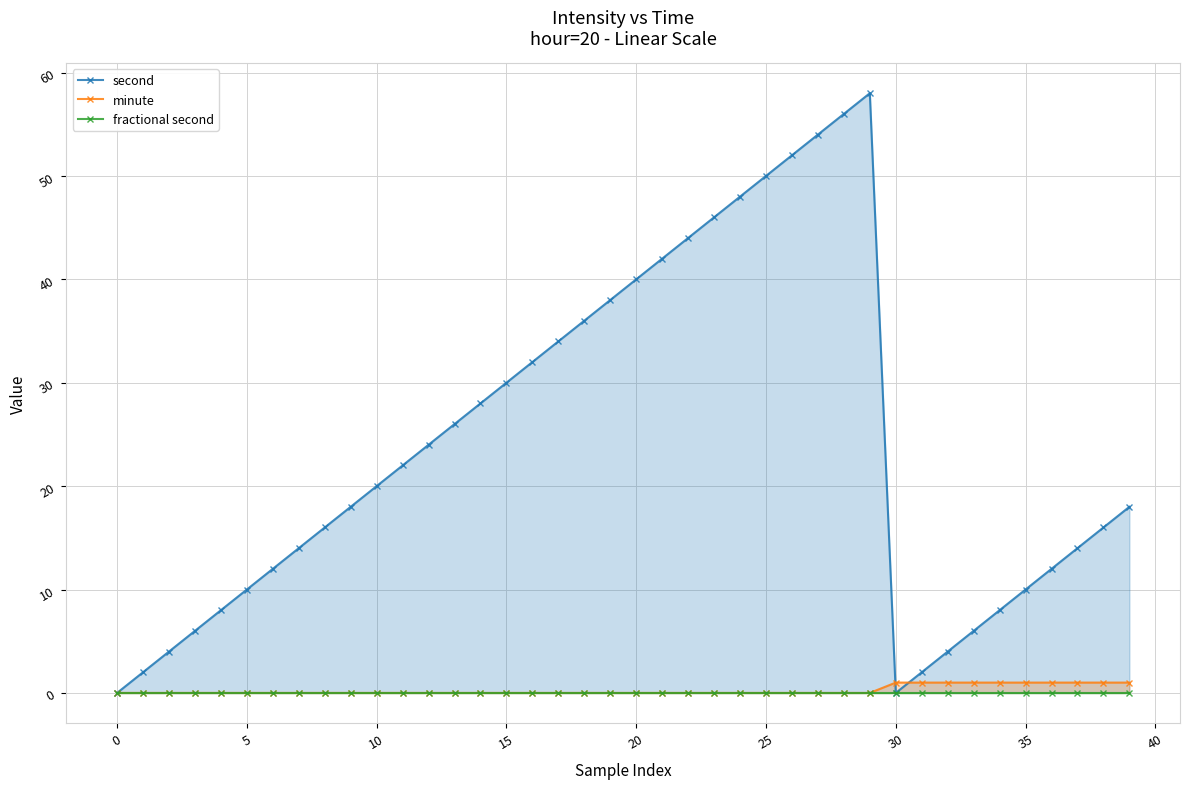

At which label does minute reach its peak?

30